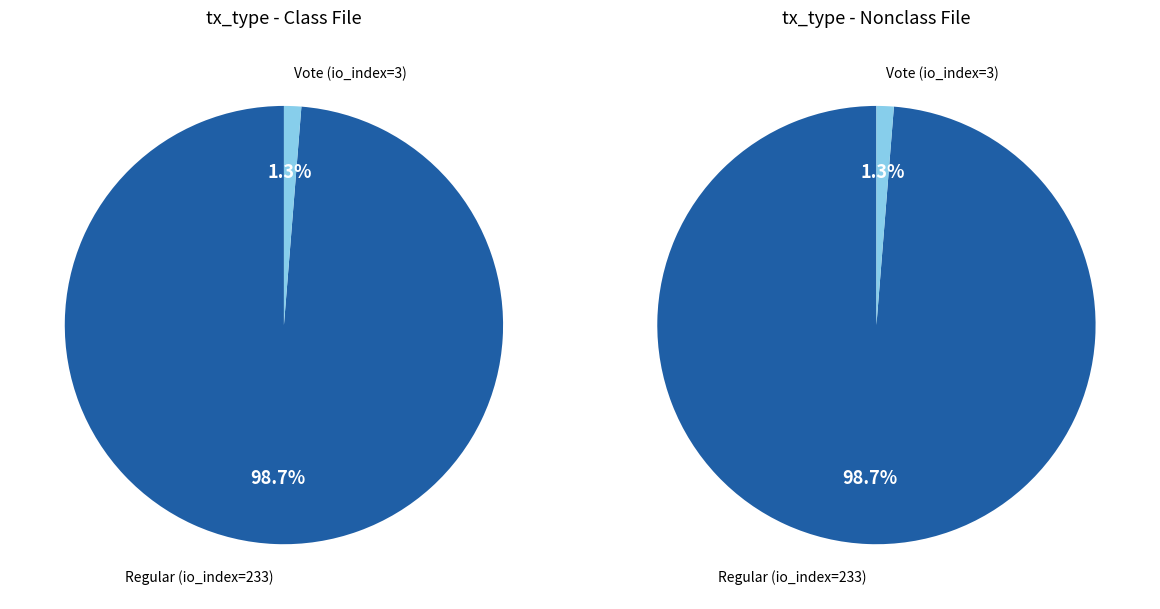

To the nearest percent, what portion does Regular (io_index=233) represent?

99%